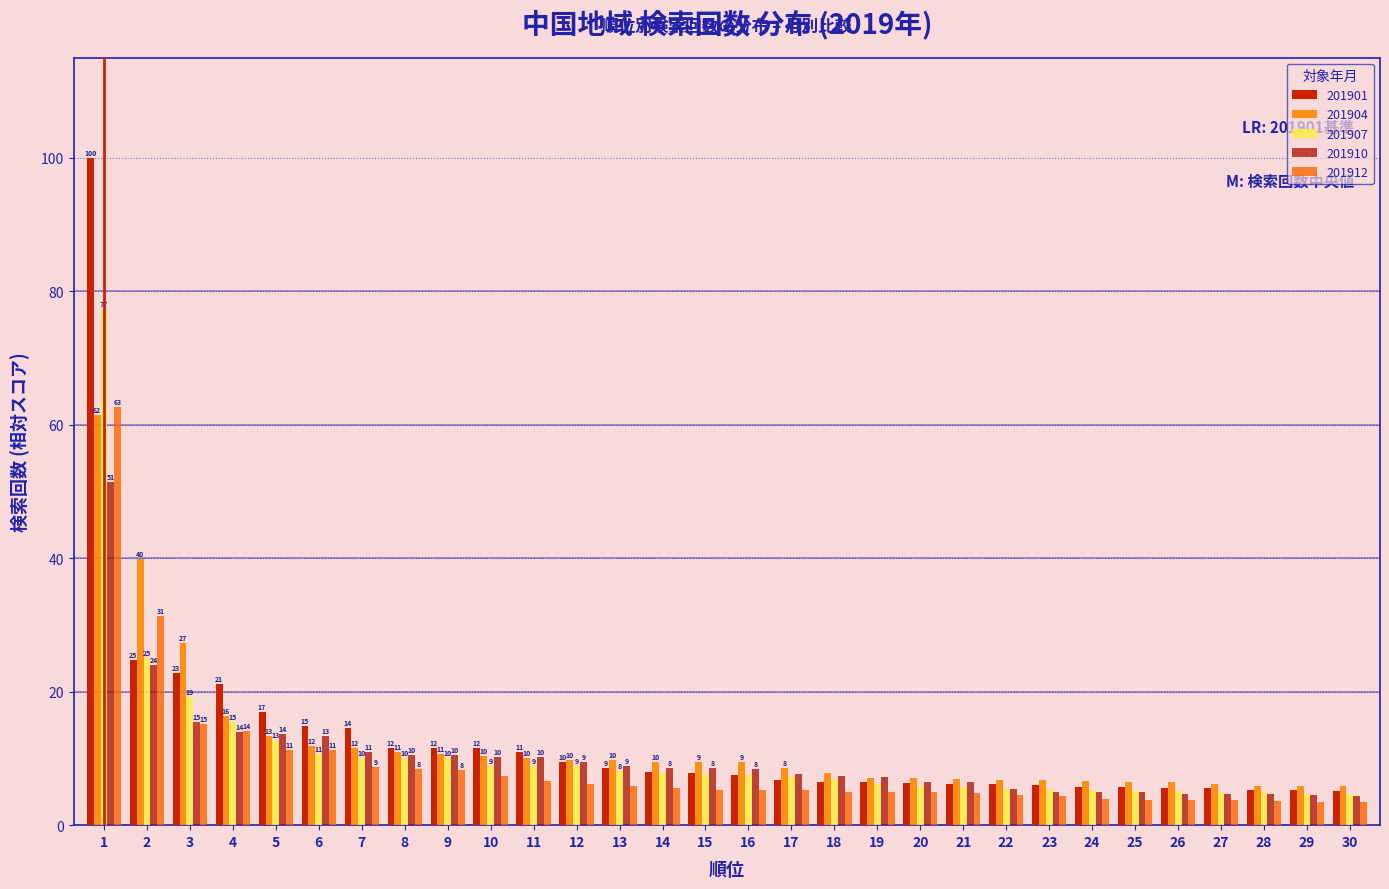

How many bars are there in total?

150